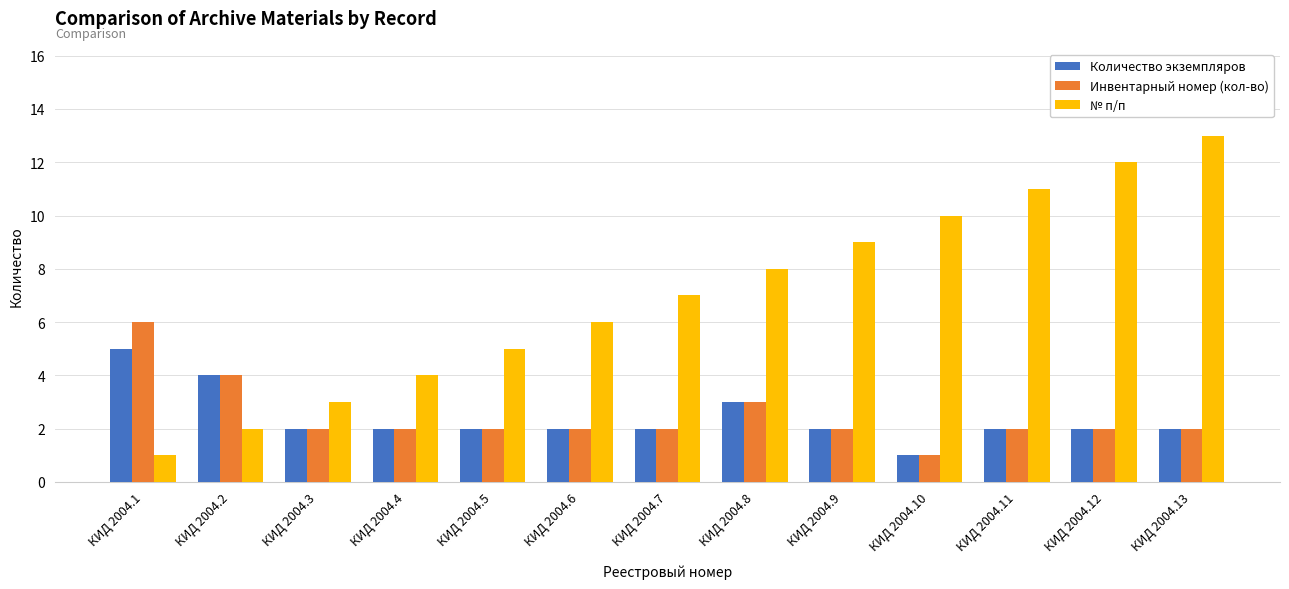

What is the average value of the № п/п series?

7